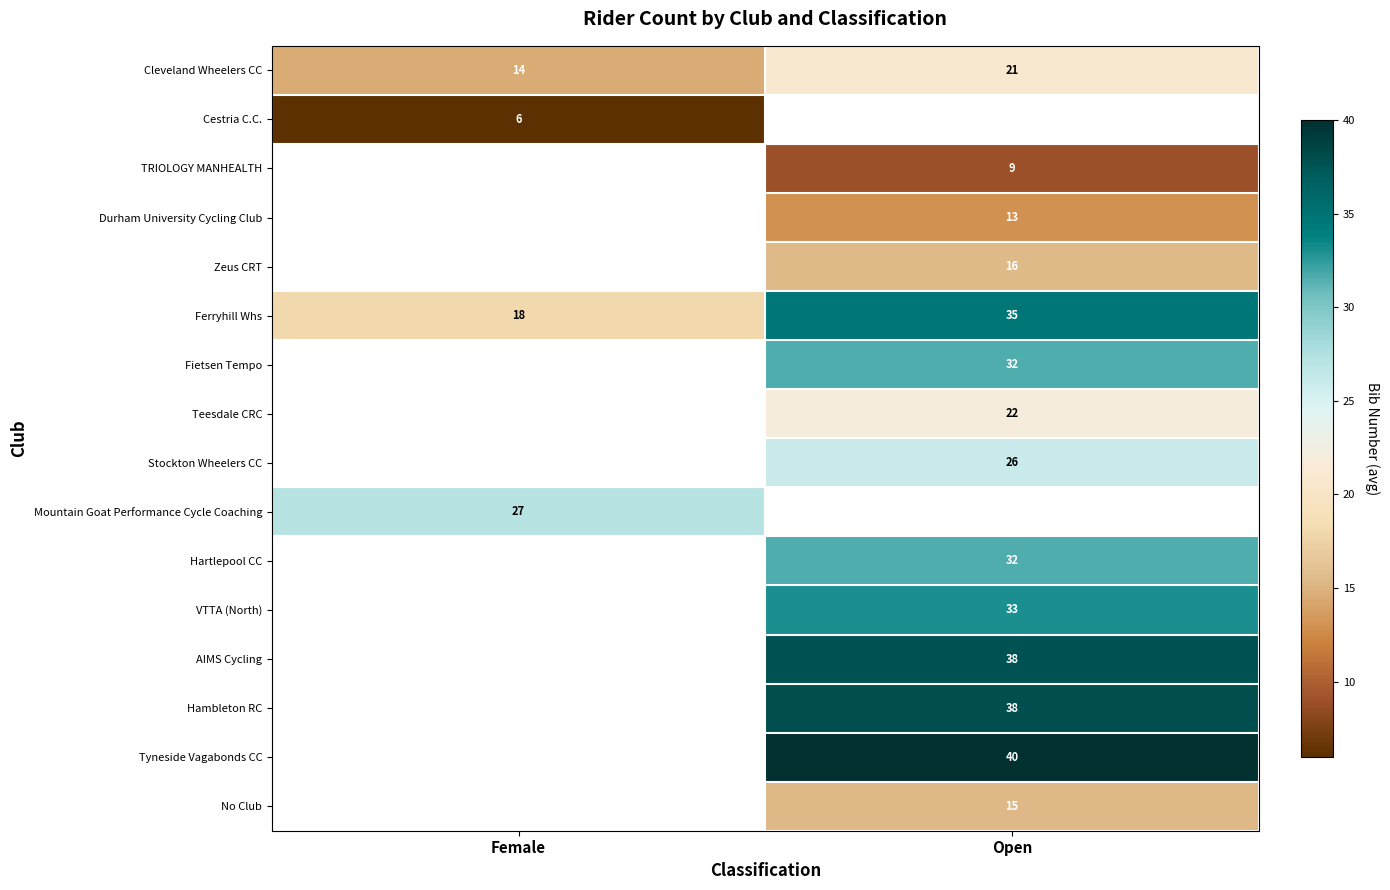

Which category has the highest value across all series?

Open